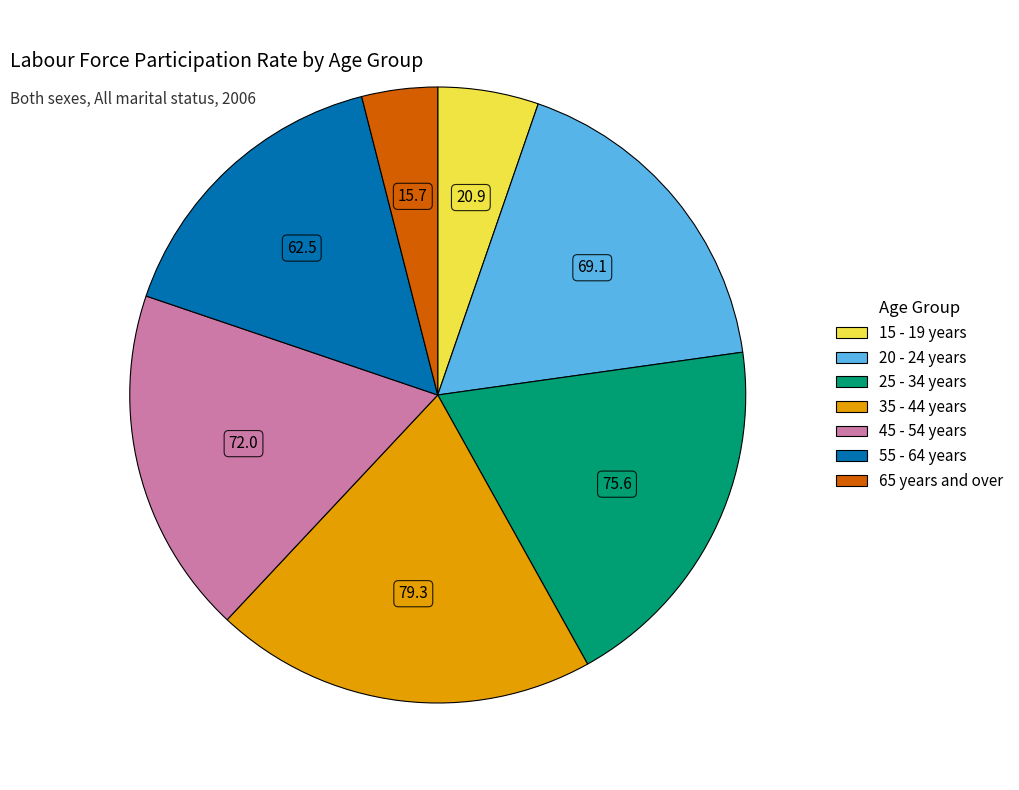

What is the ratio of the value at 55 - 64 years to the value at 45 - 54 years?

0.9